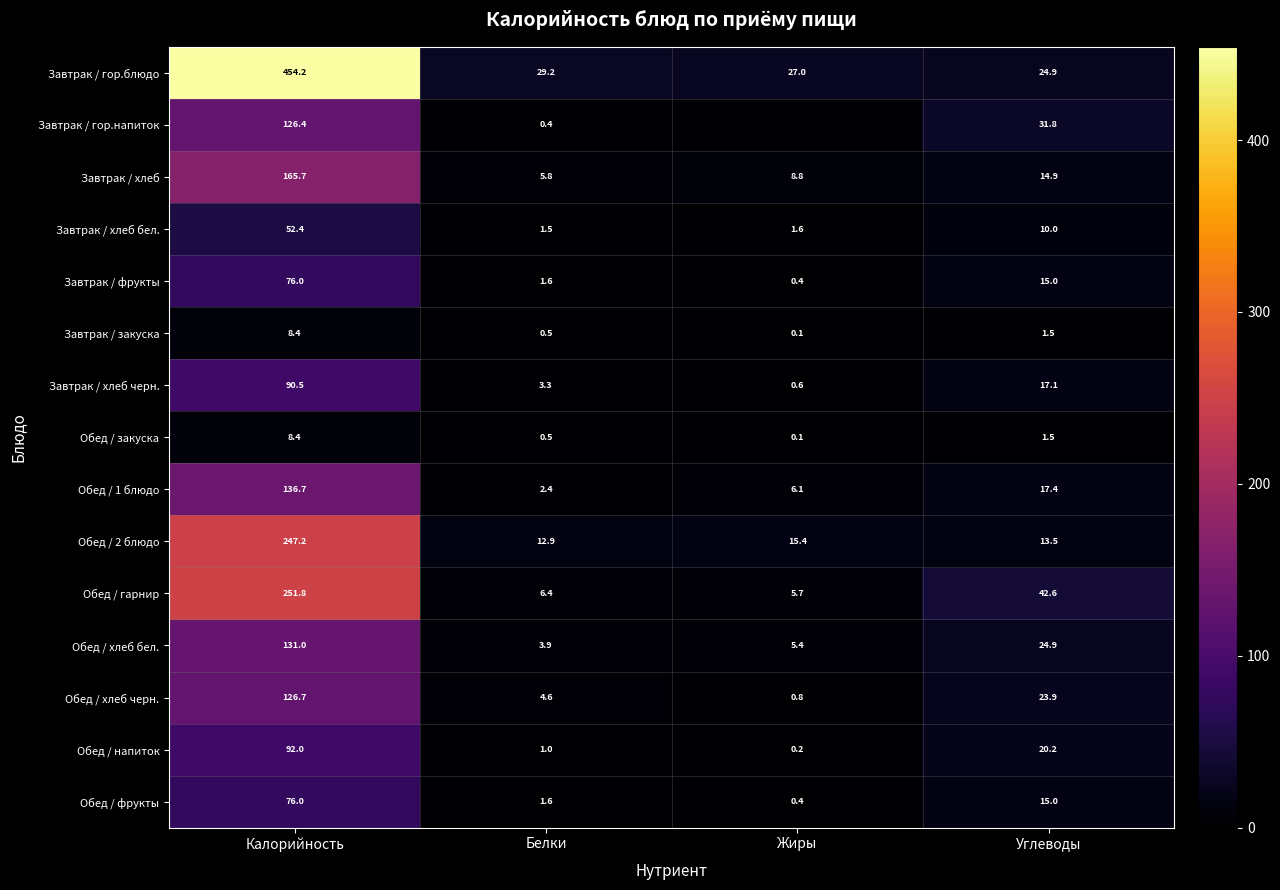

Between Калорийность and Белки, which is larger?

Калорийность